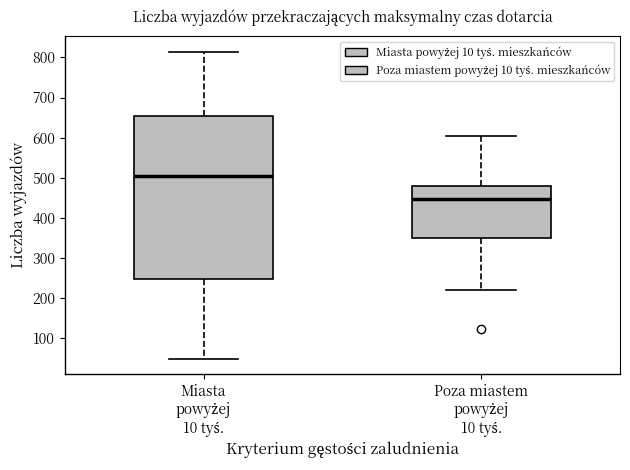

Reading left to right, transcribe this box plot: for each box, give where its median line is, the range the box spans, and where its two whiskers end, as read against the y-axis. The values are not printed on the chart, so give them approximately, as read against the axis.

Miasta powyżej 10 tyś.: median 500, box 250 to 650, whiskers 50 to 810
Poza miastem powyżej 10 tyś.: median 450, box 350 to 480, whiskers 220 to 610